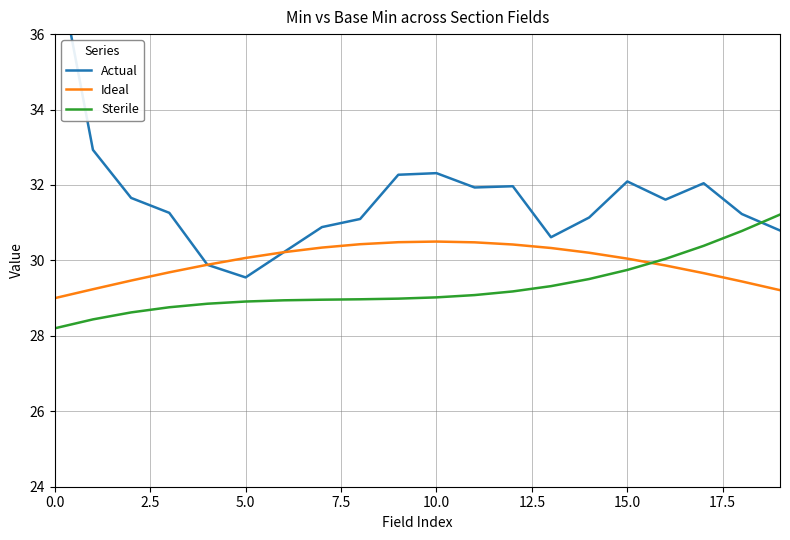

True or false: Sterile and Ideal cross at least once.

True